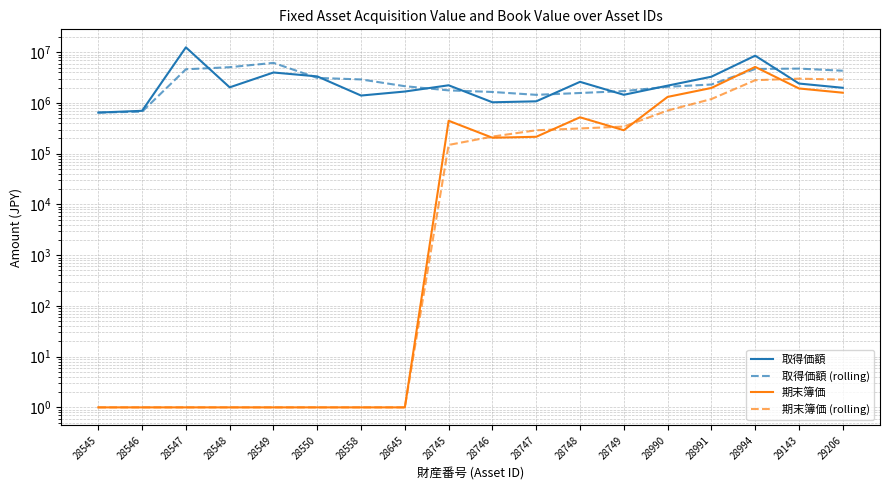

Rank the categories by 取得価額 value from highest to lowest.

28547, 28994, 28549, 28550, 28991, 28748, 29143, 28745, 28990, 28548, 29206, 28645, 28749, 28558, 28747, 28746, 28546, 28545